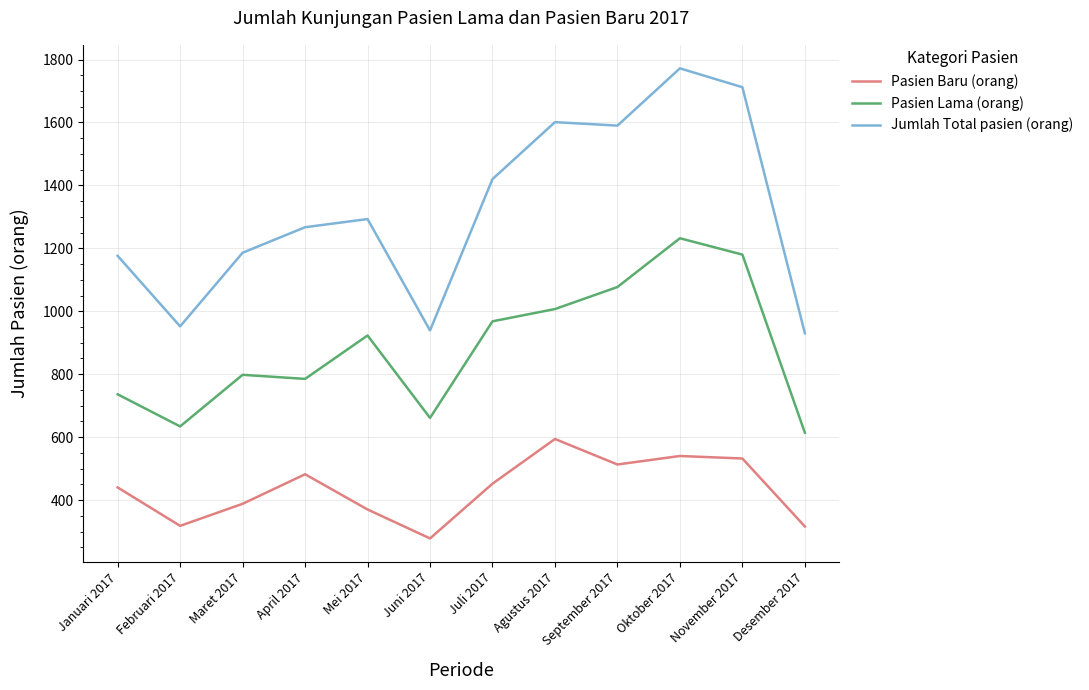

At which label does Pasien Baru (orang) first exceed 452?

April 2017